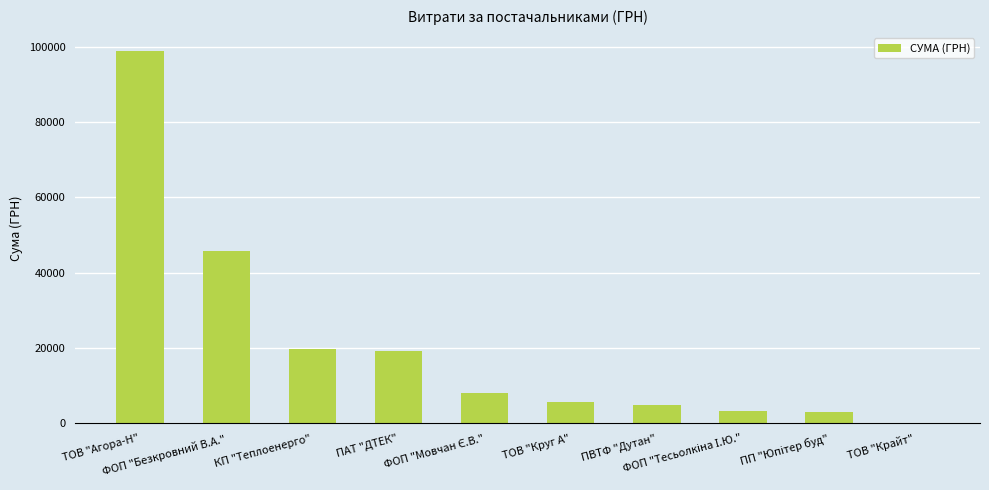

What is the sum of all values?

208448.8